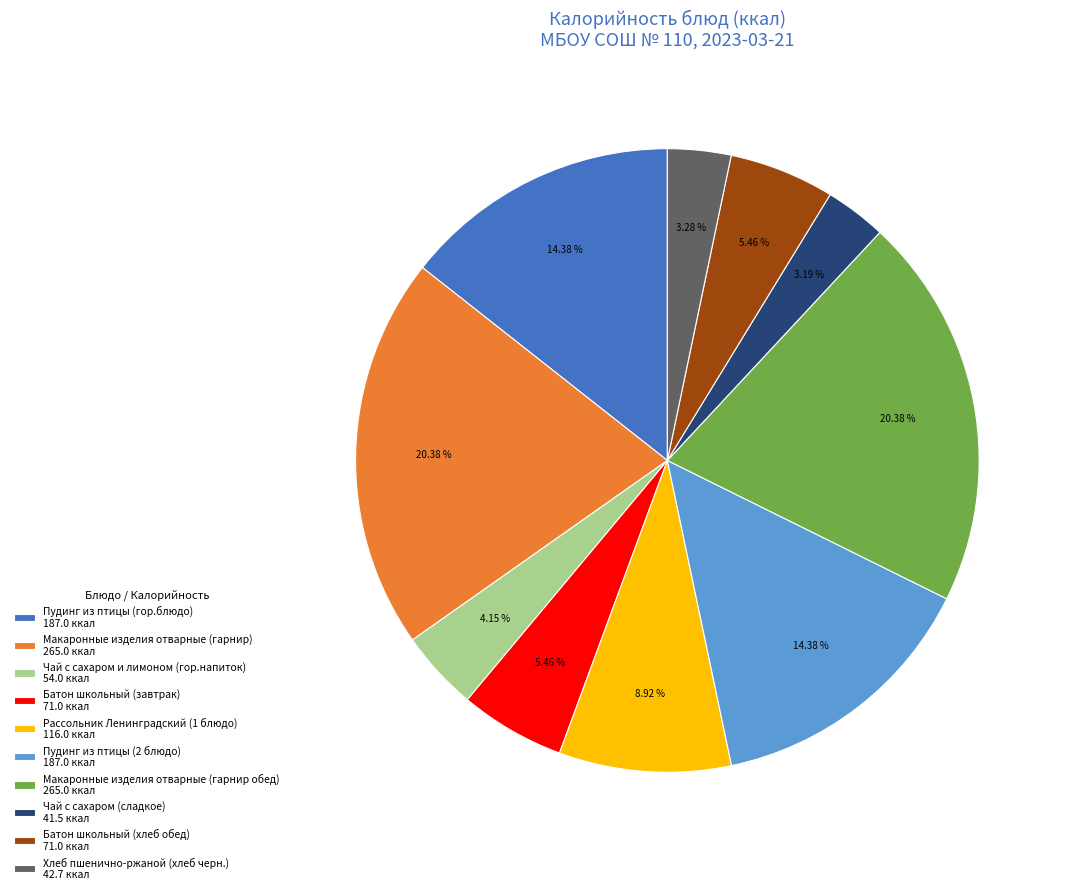

What is the ratio of the value at Макаронные изделия отварные (гарнир) 265.0 ккал to the value at Чай с сахаром (сладкое) 41.5 ккал?

6.4